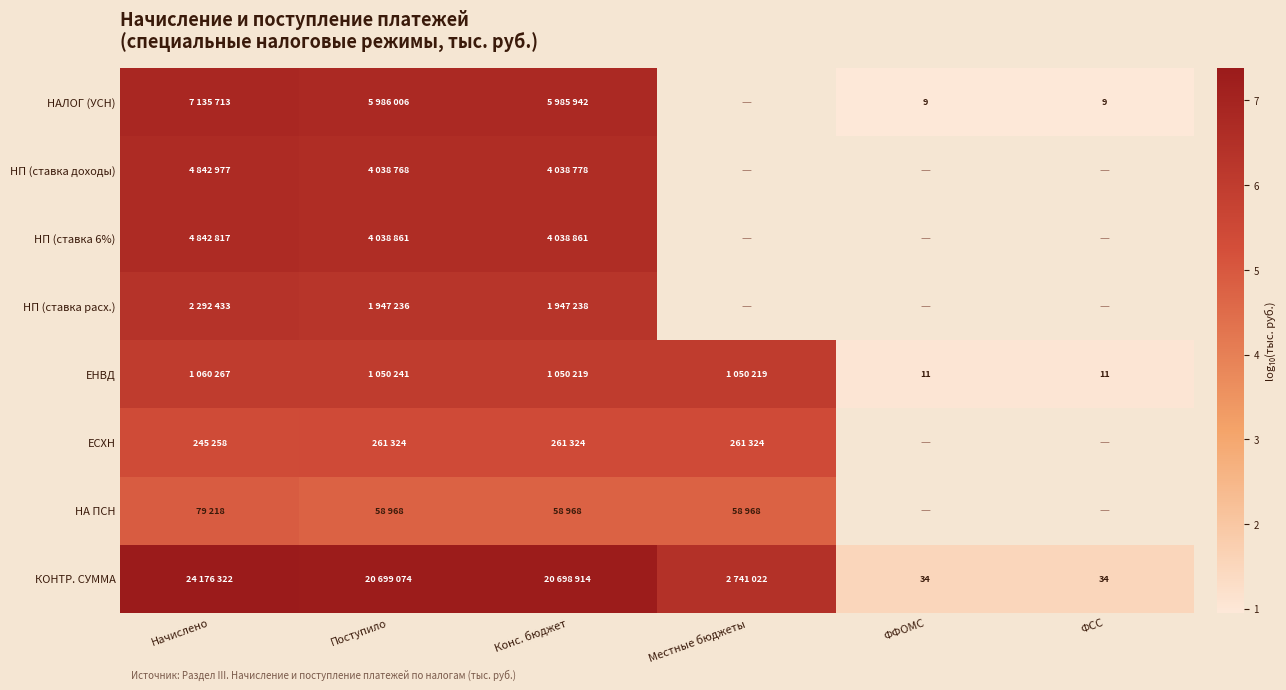

Between ФФОМС and ФСС, which series saw the biggest shift?

НАЛОГ (УСН)